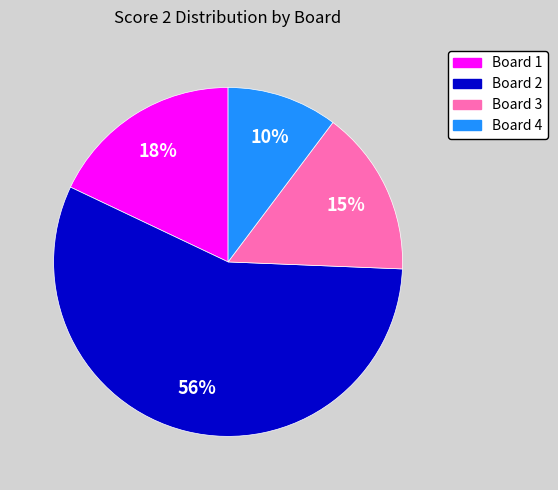

Do Board 4 and Board 1 together represent more than half of the pie?

No